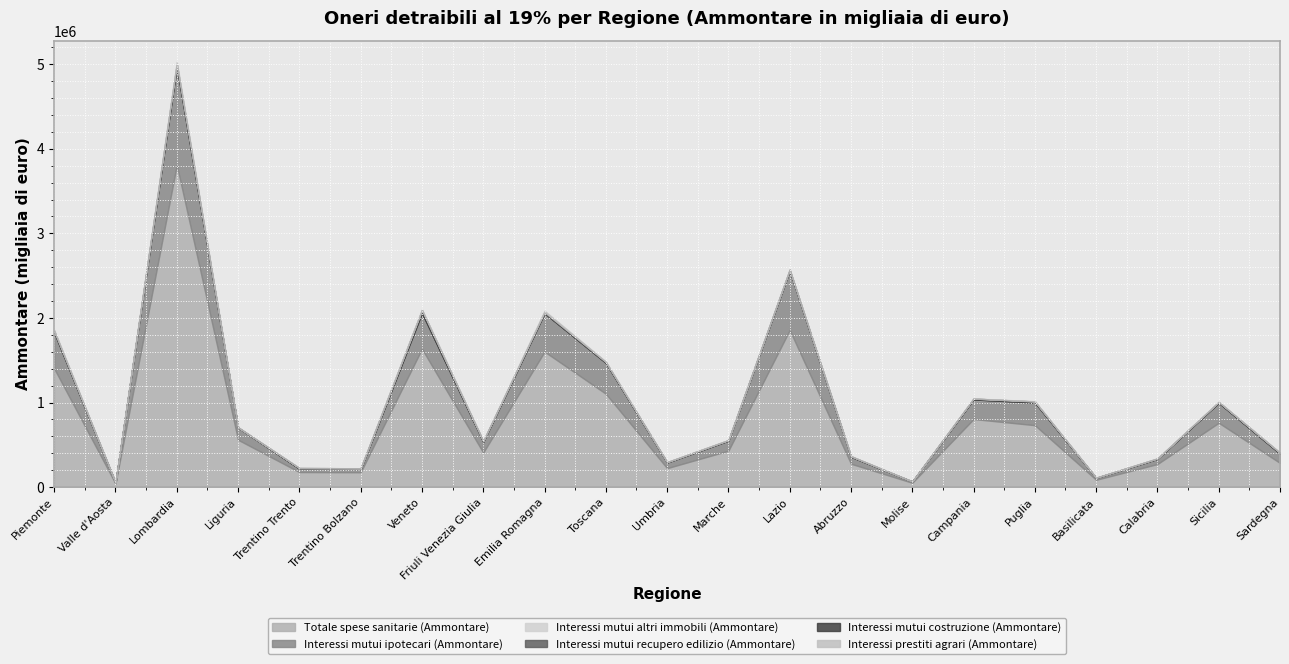

Reading right to left, list all the values displayed in this chart.

Totale spese sanitarie (Ammontare): Sardegna=285877	Sicilia=760652	Calabria=272976	Basilicata=87104	Puglia=732584	Campania=805123	Molise=51808	Abruzzo=276439	Lazio=1857610	Marche=430508	Umbria=224265	Toscana=1104453	Emilia Romagna=1602093	Friuli Venezia Giulia=408603	Veneto=1635835	Trentino Bolzano=175992	Trentino Trento=178337	Liguria=559835	Lombardia=3809767	Valle d'Aosta=42529	Piemonte=1402859
Interessi mutui ipotecari (Ammontare): Sardegna=107762	Sicilia=232521	Calabria=59162	Basilicata=21777	Puglia=264712	Campania=226919	Molise=13824	Abruzzo=80989	Lazio=696133	Marche=118194	Umbria=65706	Toscana=362264	Emilia Romagna=452105	Friuli Venezia Giulia=126094	Veneto=421019	Trentino Bolzano=38197	Trentino Trento=38582	Liguria=142681	Lombardia=1154886	Valle d'Aosta=8928	Piemonte=422722
Interessi mutui altri immobili (Ammontare): Sardegna=690	Sicilia=2800	Calabria=1127	Basilicata=232	Puglia=1854	Campania=3794	Molise=140	Abruzzo=771	Lazio=4409	Marche=482	Umbria=340	Toscana=1410	Emilia Romagna=1420	Friuli Venezia Giulia=405	Veneto=1390	Trentino Bolzano=221	Trentino Trento=123	Liguria=715	Lombardia=3532	Valle d'Aosta=46	Piemonte=1454
Interessi mutui recupero edilizio (Ammontare): Sardegna=35	Sicilia=144	Calabria=37	Basilicata=22	Puglia=125	Campania=172	Molise=8	Abruzzo=79	Lazio=218	Marche=64	Umbria=46	Toscana=172	Emilia Romagna=117	Friuli Venezia Giulia=29	Veneto=153	Trentino Bolzano=47	Trentino Trento=39	Liguria=57	Lombardia=268	Valle d'Aosta=51	Piemonte=136
Interessi mutui costruzione (Ammontare): Sardegna=10818	Sicilia=10611	Calabria=5409	Basilicata=1951	Puglia=13051	Campania=10653	Molise=1081	Abruzzo=7077	Lazio=11993	Marche=5768	Umbria=4786	Toscana=10680	Emilia Romagna=12041	Friuli Venezia Giulia=9033	Veneto=34076	Trentino Bolzano=8301	Trentino Trento=8413	Liguria=3481	Lombardia=33238	Valle d'Aosta=1356	Piemonte=16846
Interessi prestiti agrari (Ammontare): Sardegna=1119	Sicilia=1782	Calabria=1178	Basilicata=1063	Puglia=3457	Campania=529	Molise=155	Abruzzo=433	Lazio=2774	Marche=2422	Umbria=1349	Toscana=5481	Emilia Romagna=17094	Friuli Venezia Giulia=2378	Veneto=7790	Trentino Bolzano=179	Trentino Trento=142	Liguria=357	Lombardia=26488	Valle d'Aosta=12	Piemonte=13029